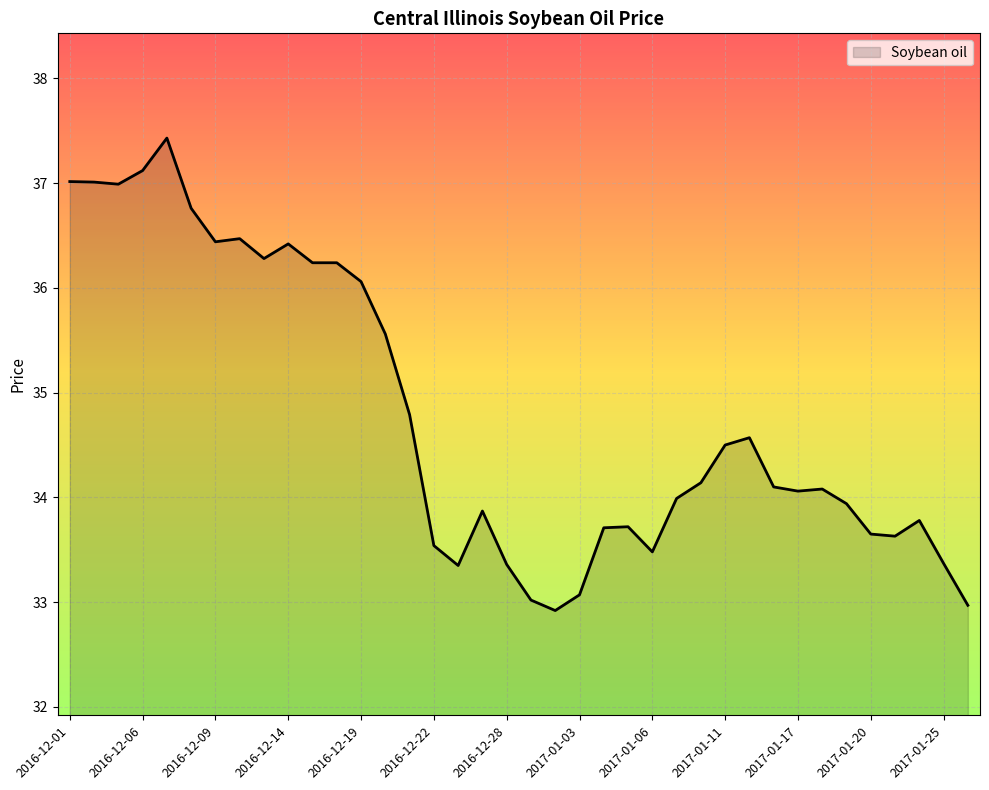

What is the minimum value shown in the chart?

32.9